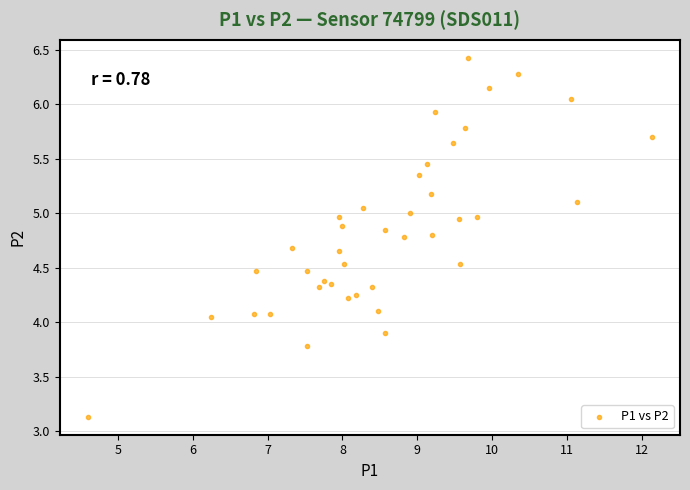

What is the range of Y values (max minus min)?

3.3